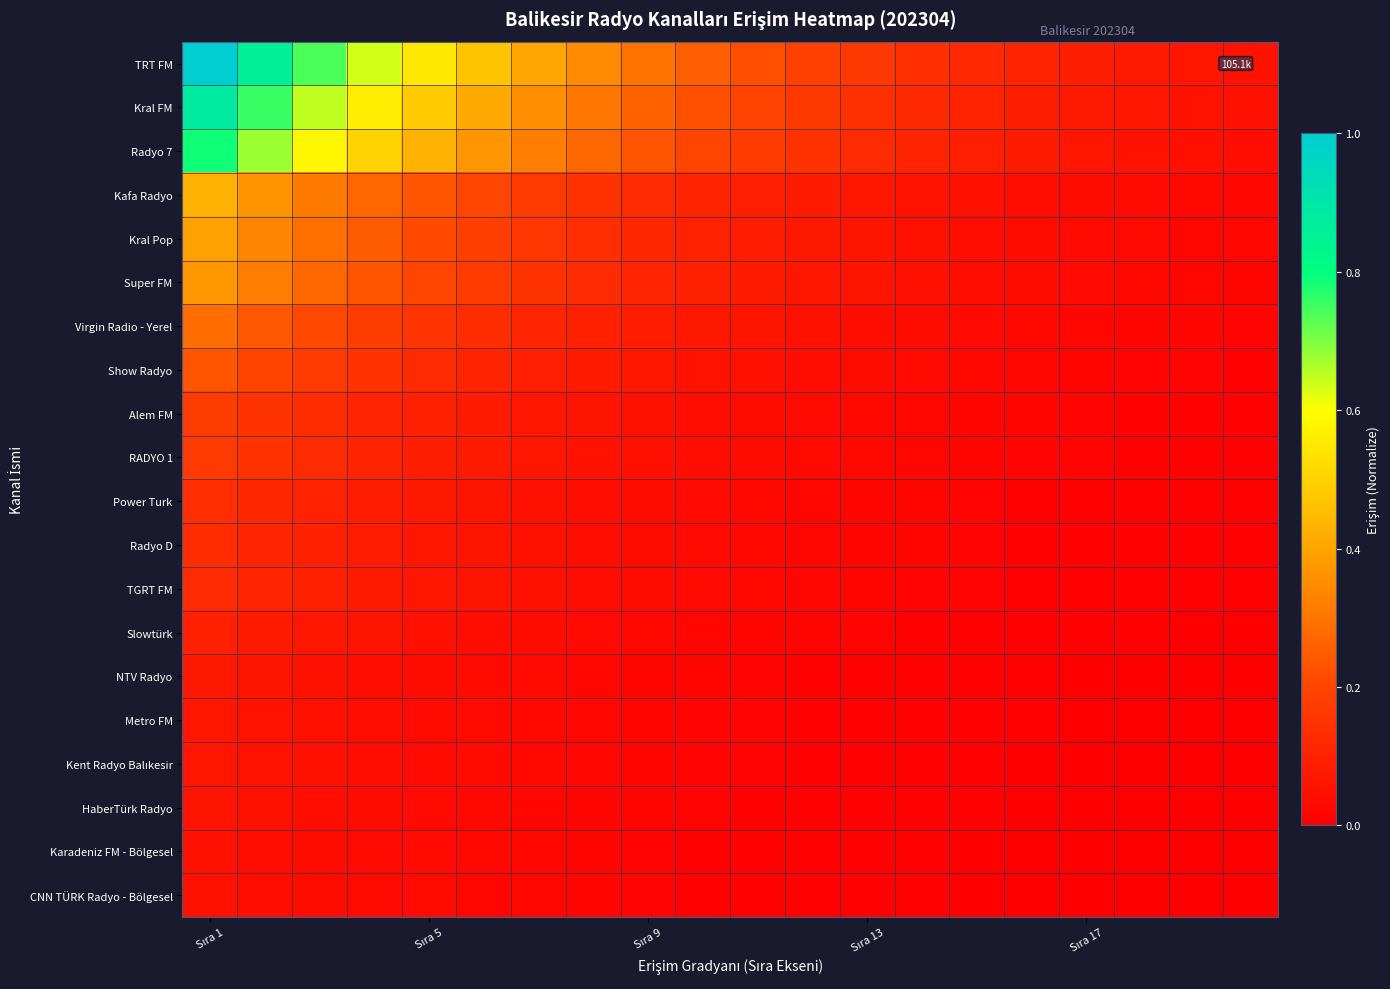

Which category has the lowest value across all series?

19